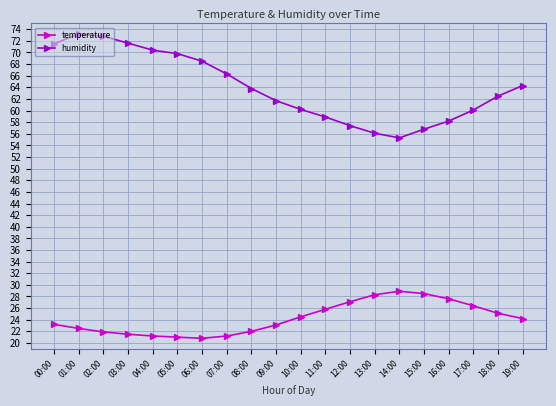

How many data points in temperature are less than 24?

10